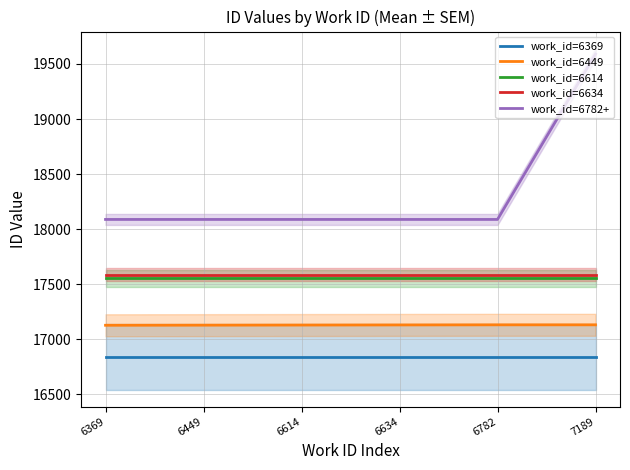

At which label is work_id=6369 closest to 16841?

6369